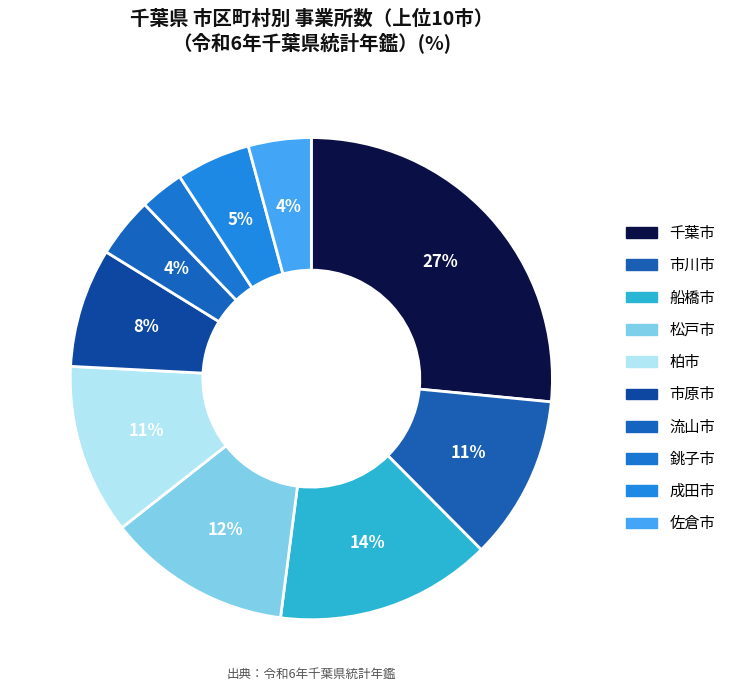

What percentage is the 船橋市 slice, to the nearest percent?

14%